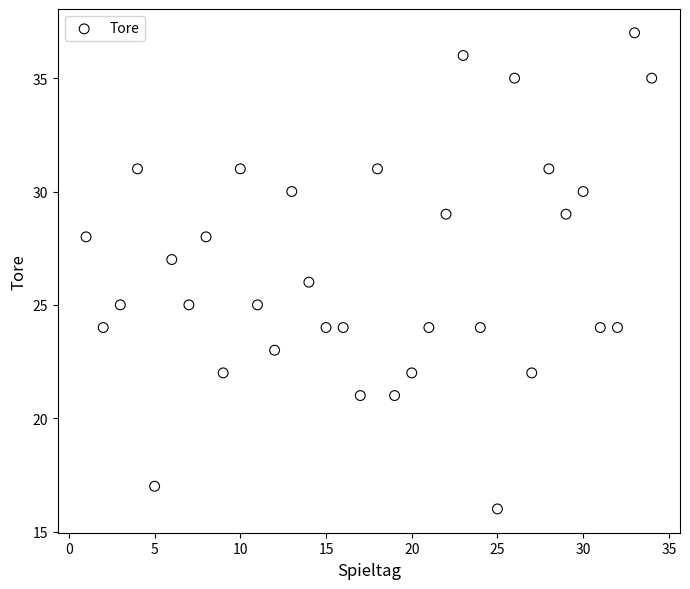

What is the range of X values (max minus min)?

33